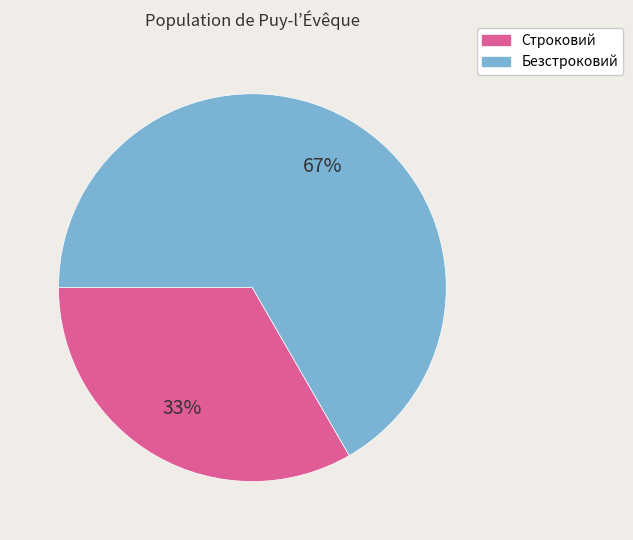

Rank the categories by value from highest to lowest.

Безстроковий, Строковий